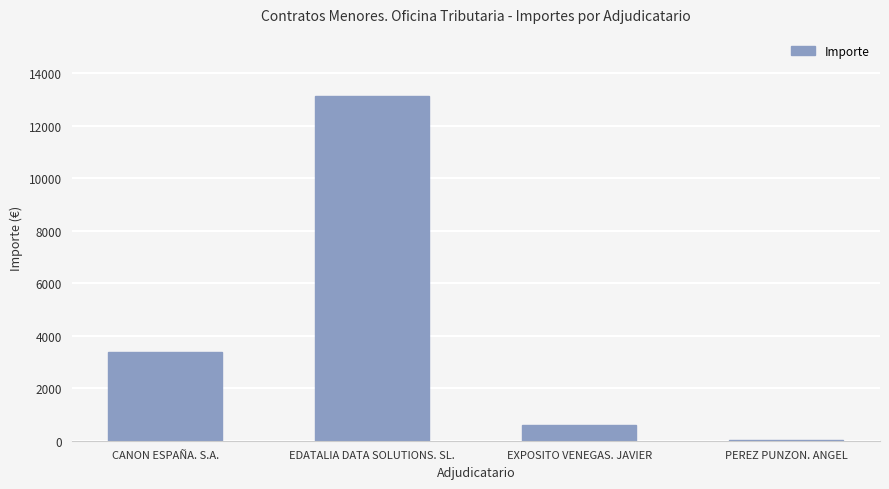

Where is the data nearest to the value 6585?

CANON ESPAÑA. S.A.